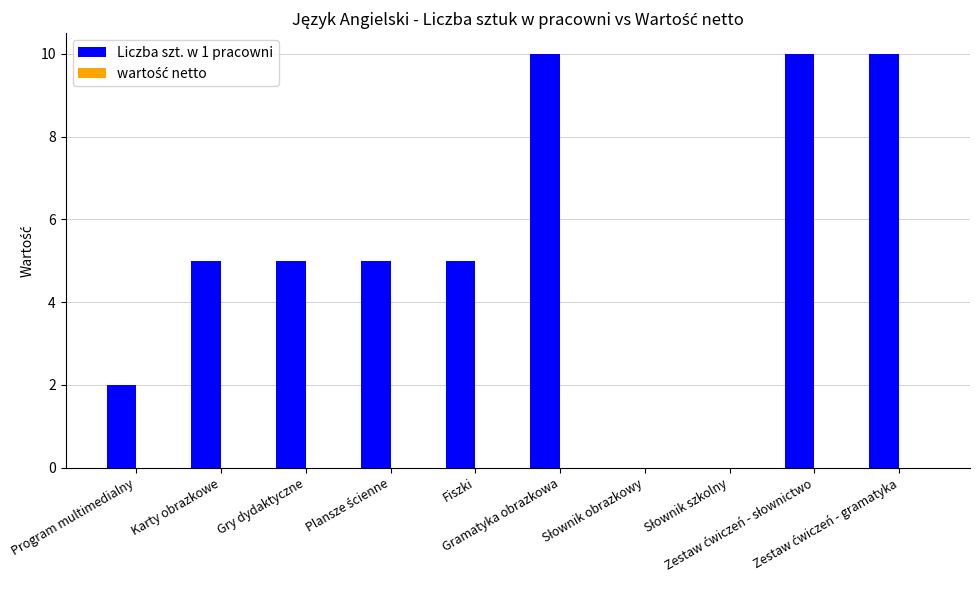

What is the sum of all values?

52